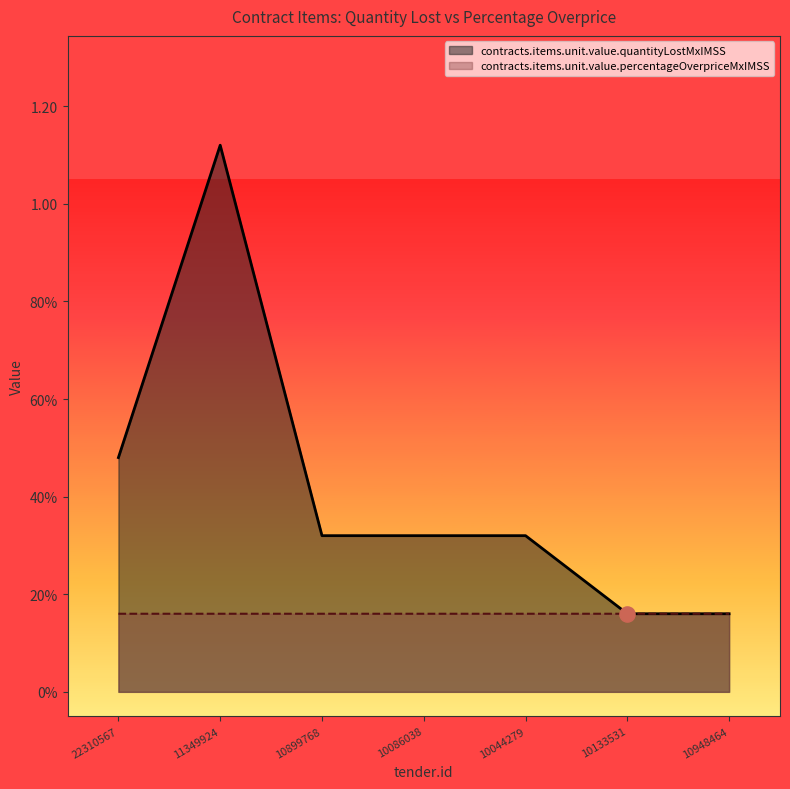

What is the change in value from 11349924 to 10133531?

-1.0